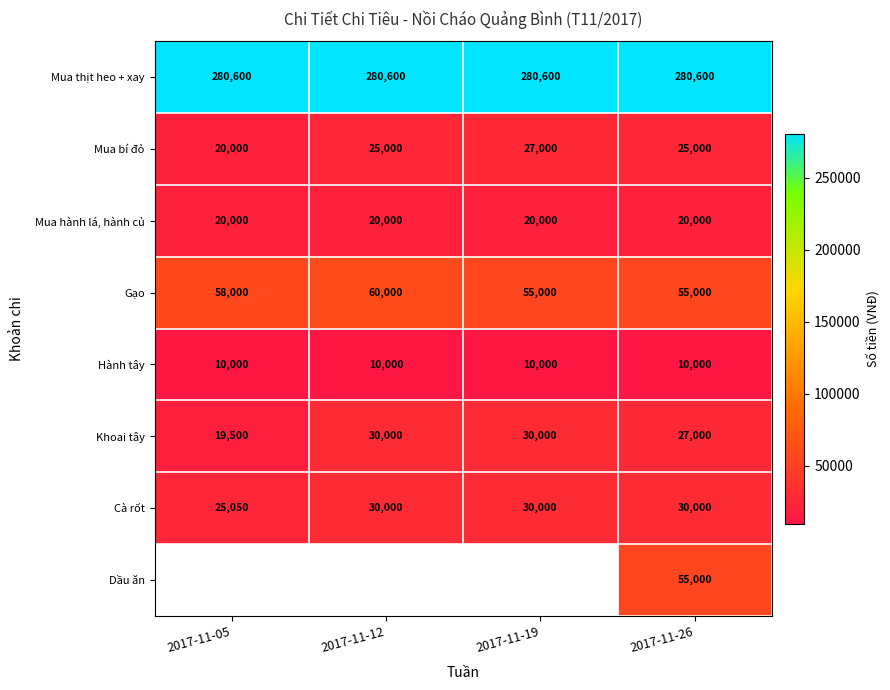

At how many categories does at least one series exceed 163766?

4